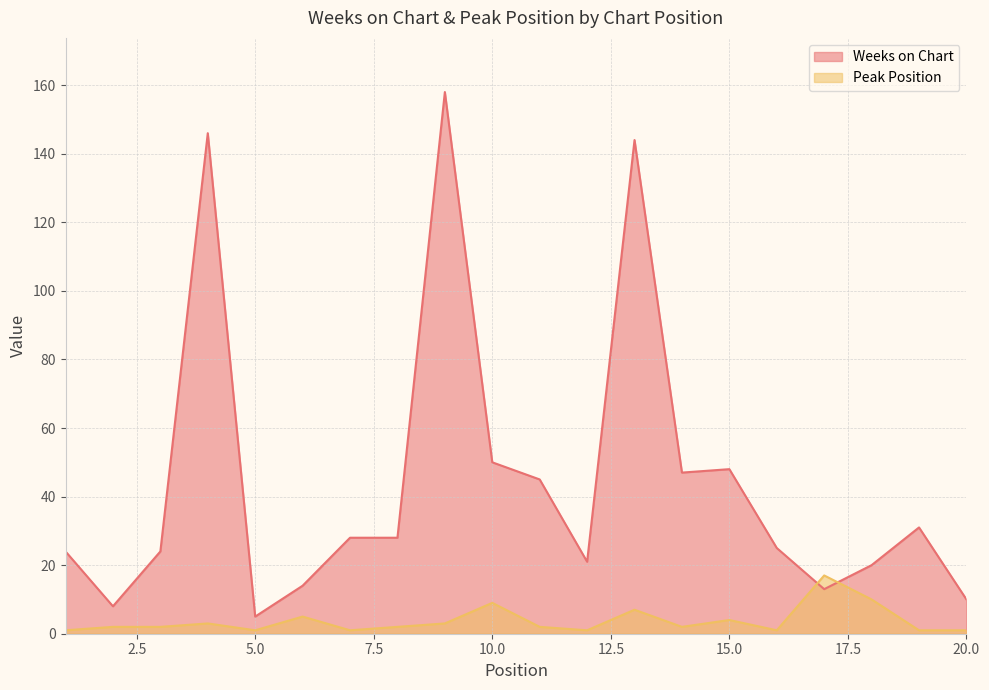

At which label does Peak Position first exceed 2?

4